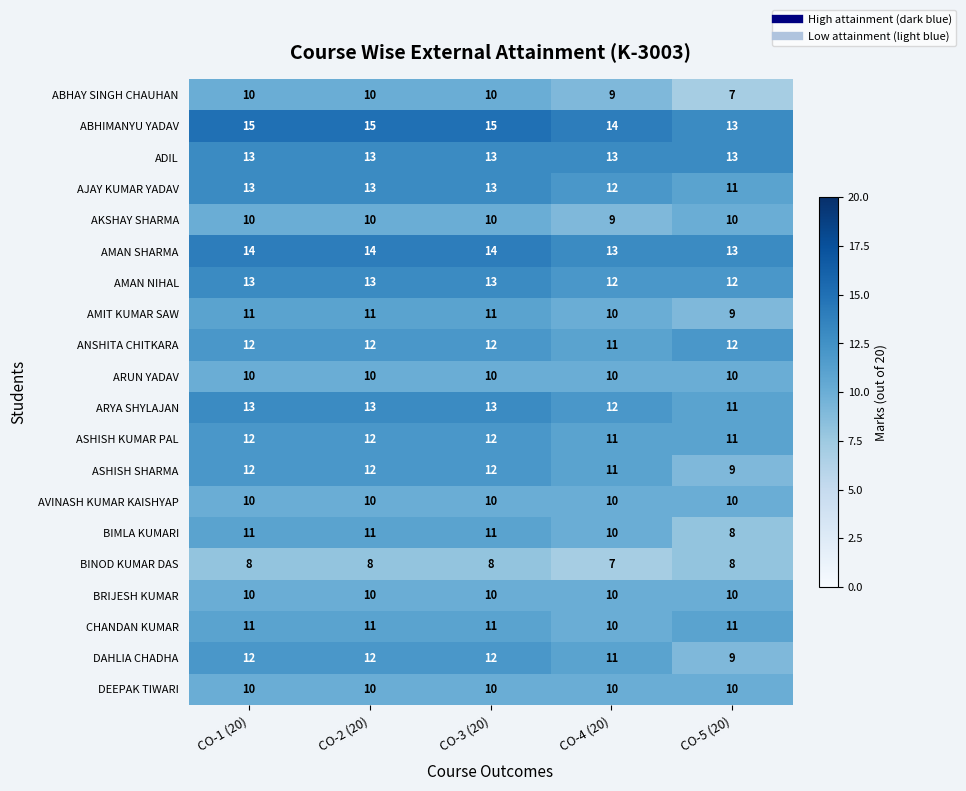

At which label does CHANDAN KUMAR reach its minimum?

CO-4 (20)